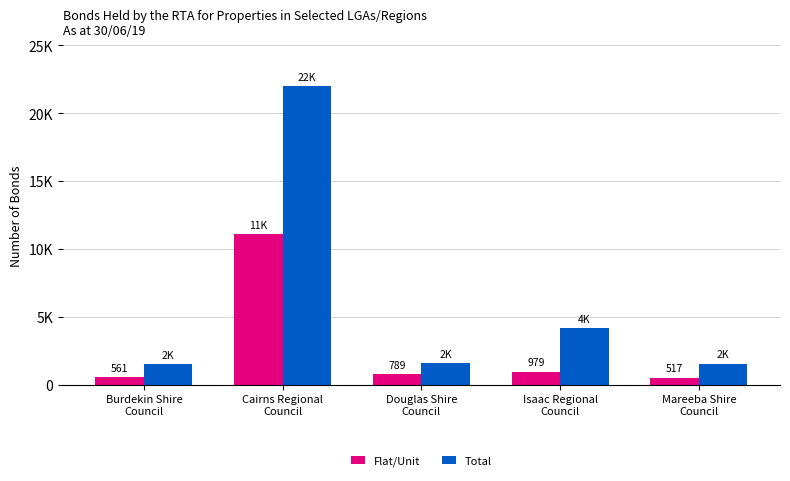

Which series has the largest range (max minus min)?

Total